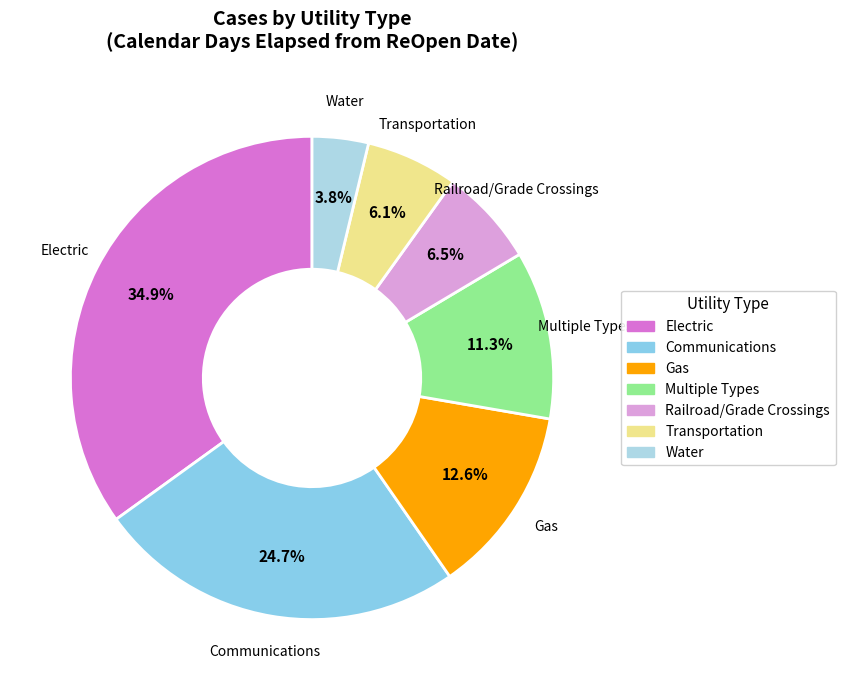

Is it true that Electric is 35% of the pie?

True